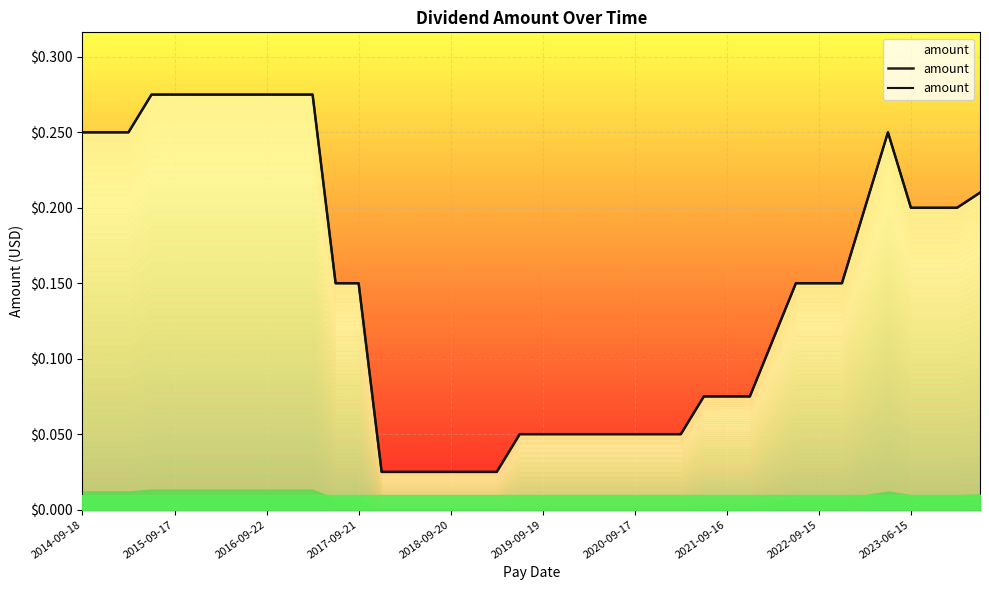

What is the difference between the values at 34 and 15?

0.2